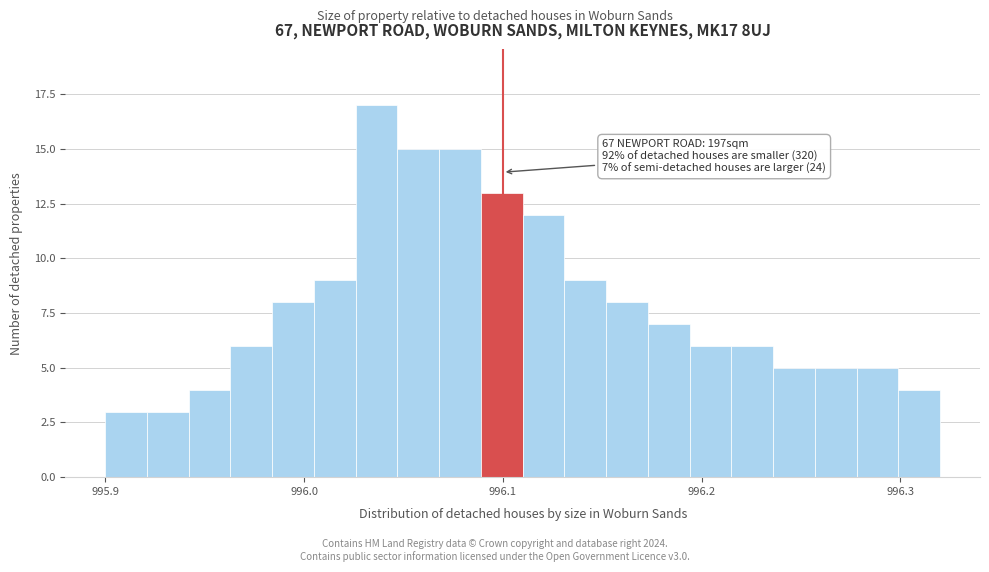

Around what value on the x-axis is the tallest bar? Give the approximate position of its centre, as read against the axis.

996.04